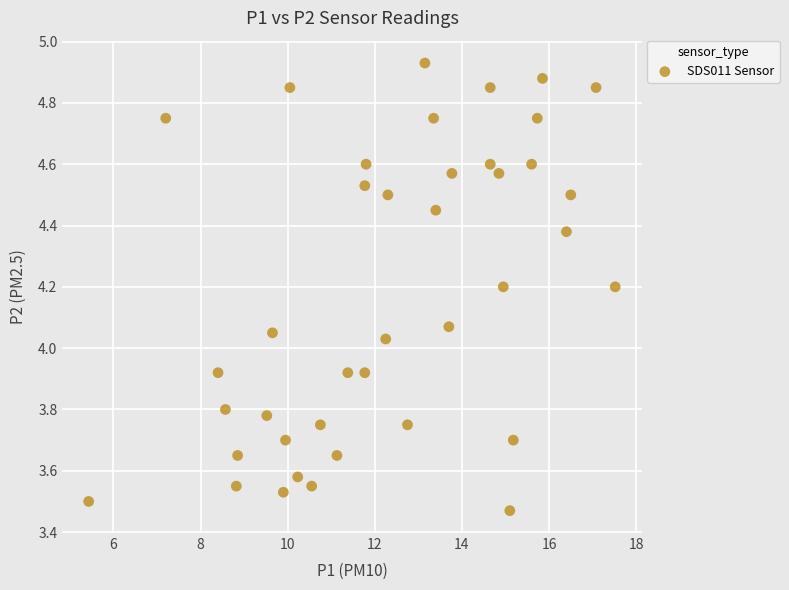

What is the range of X values (max minus min)?

12.1